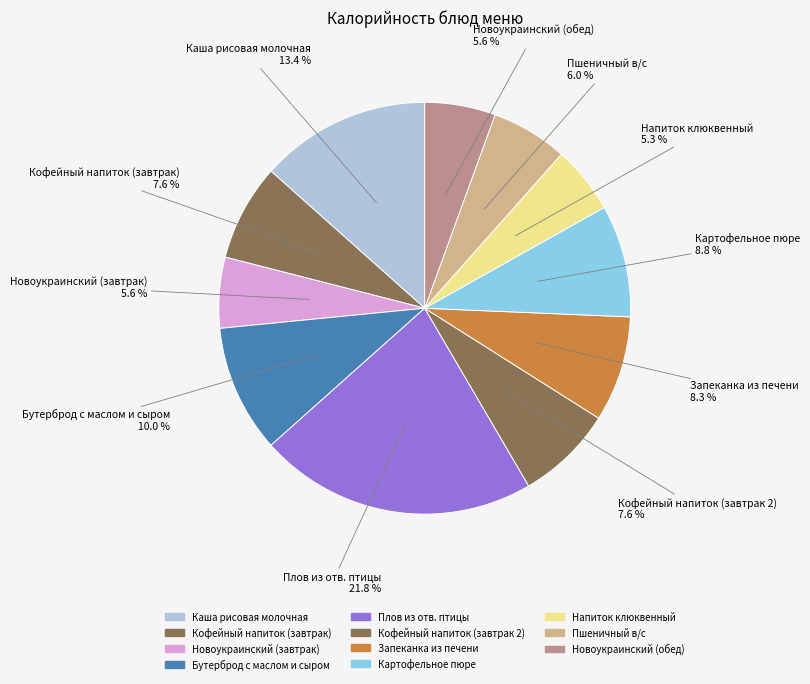

What is the total percentage of Запеканка из печени and Плов из отв. птицы?

30.1%